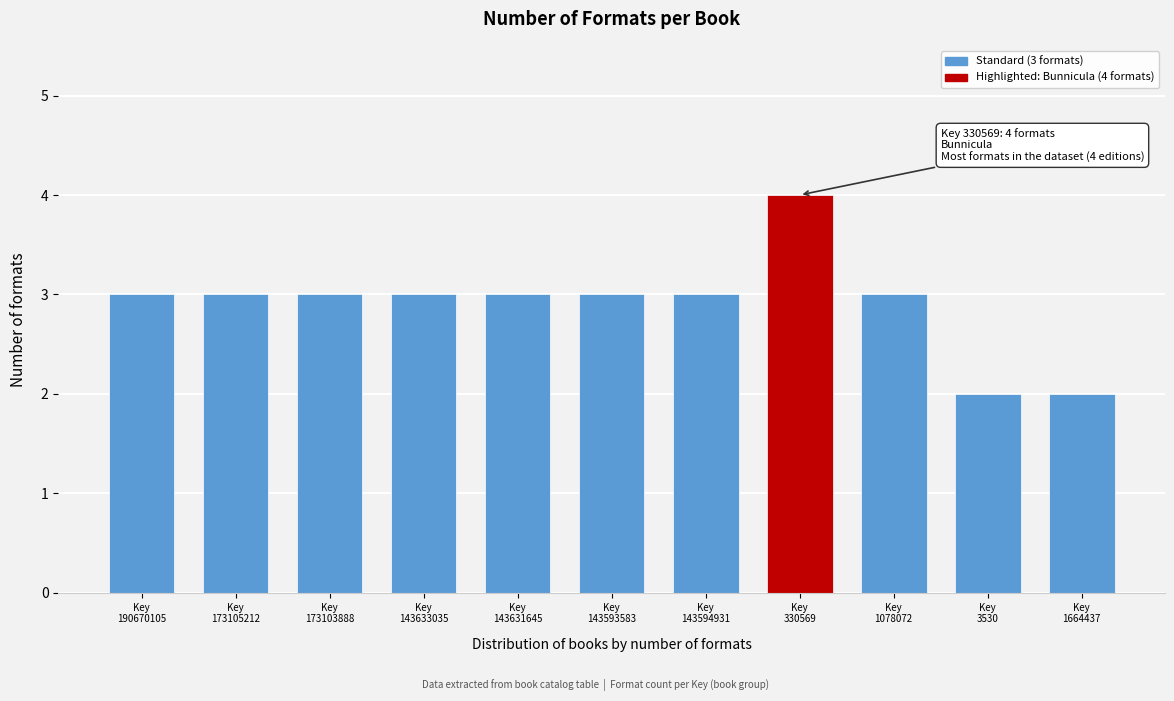

Reading left to right, extract all data points from this chart.

3	3	3	3	3	3	3	4	3	2	2